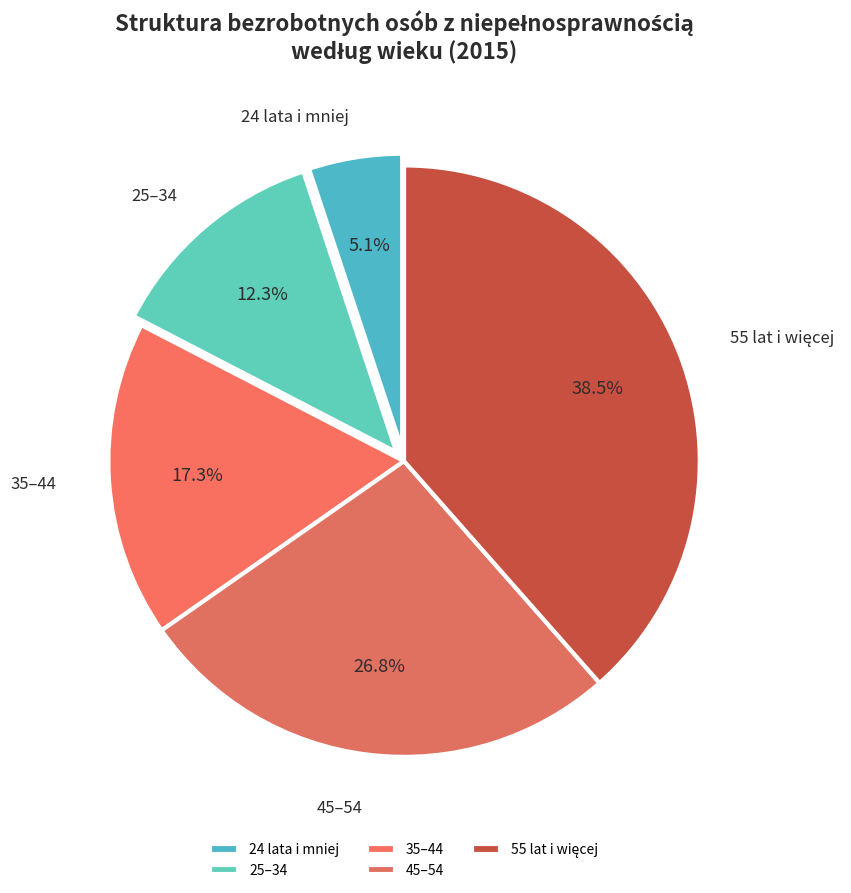

Does 45–54 represent more than half of the total?

No